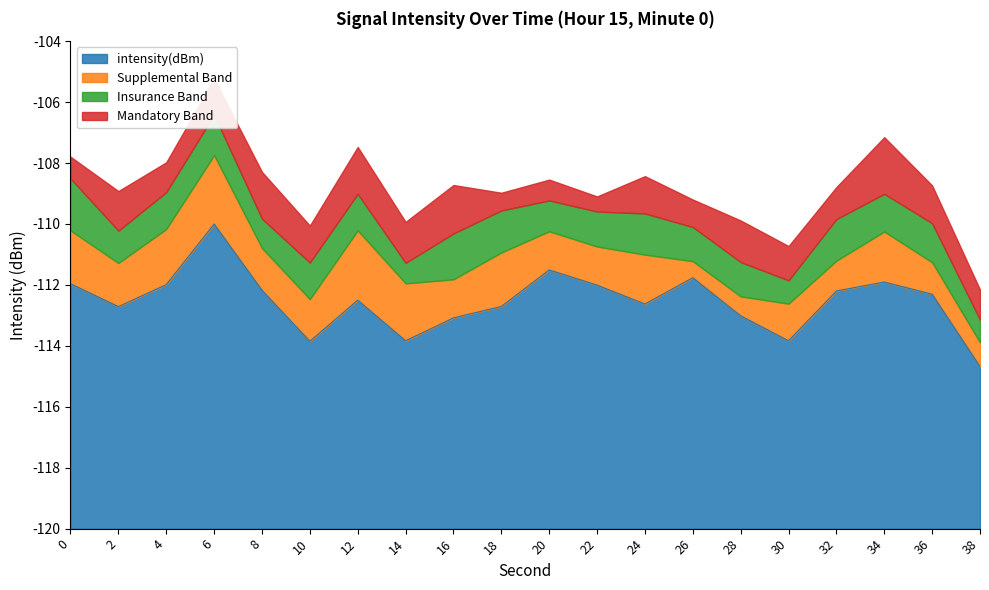

At which category does the data reach its first local valley?

2